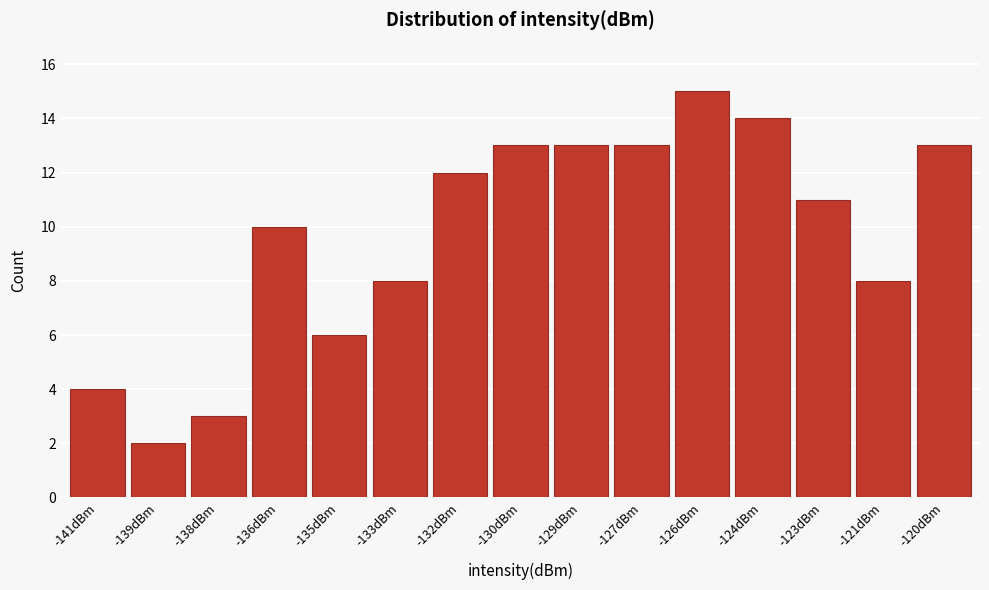

Reading right to left, list all the values displayed in this chart.

-120dBm=13	-121dBm=8	-123dBm=11	-124dBm=14	-126dBm=15	-127dBm=13	-129dBm=13	-130dBm=13	-132dBm=12	-133dBm=8	-135dBm=6	-136dBm=10	-138dBm=3	-139dBm=2	-141dBm=4